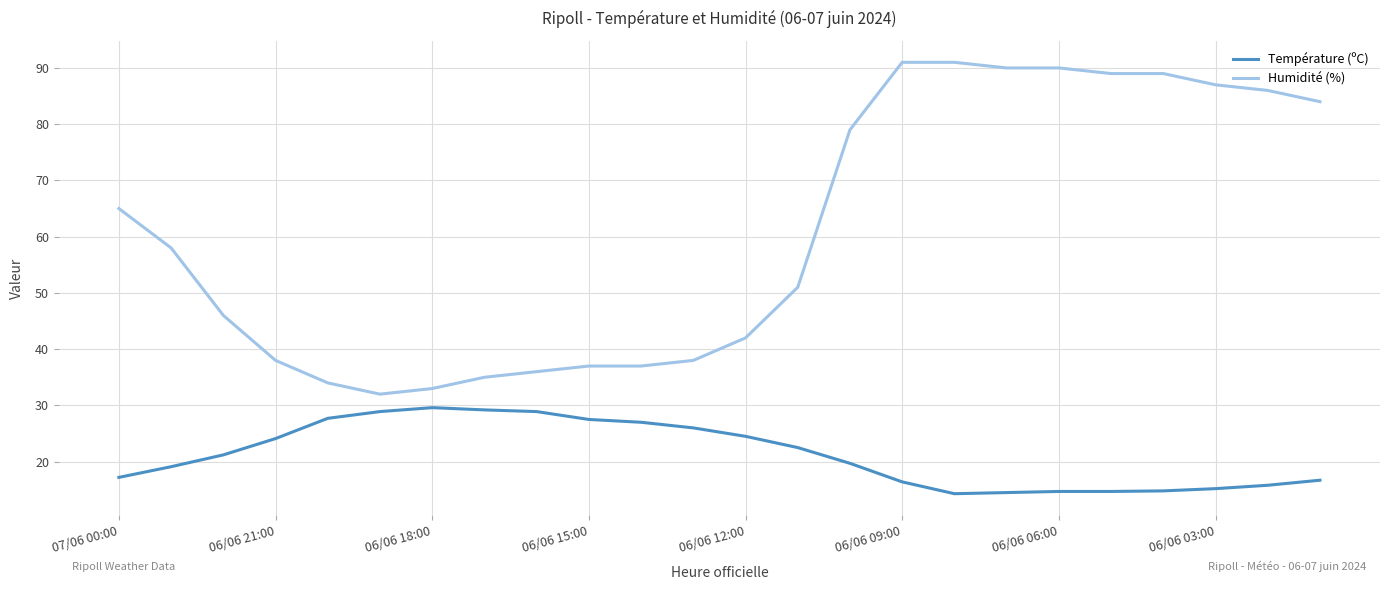

True or false: Humidité (%) and Température (ºC) cross at least once.

False